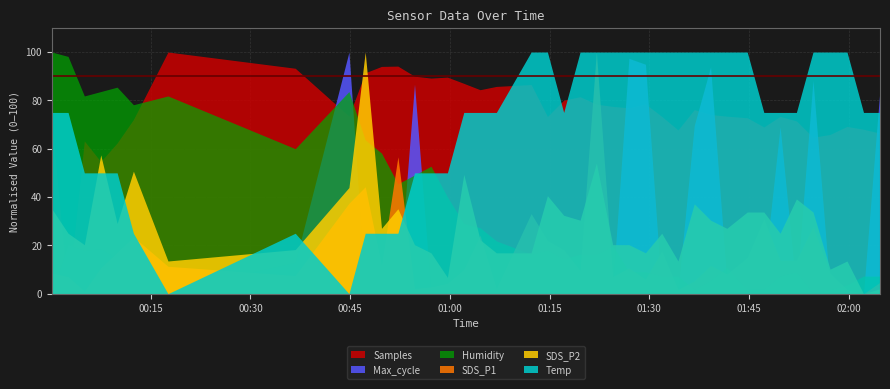

What is the difference between the Max_cycle values at 2022/12/29 01:47:15 and 2022/12/29 00:36:44?

30.0